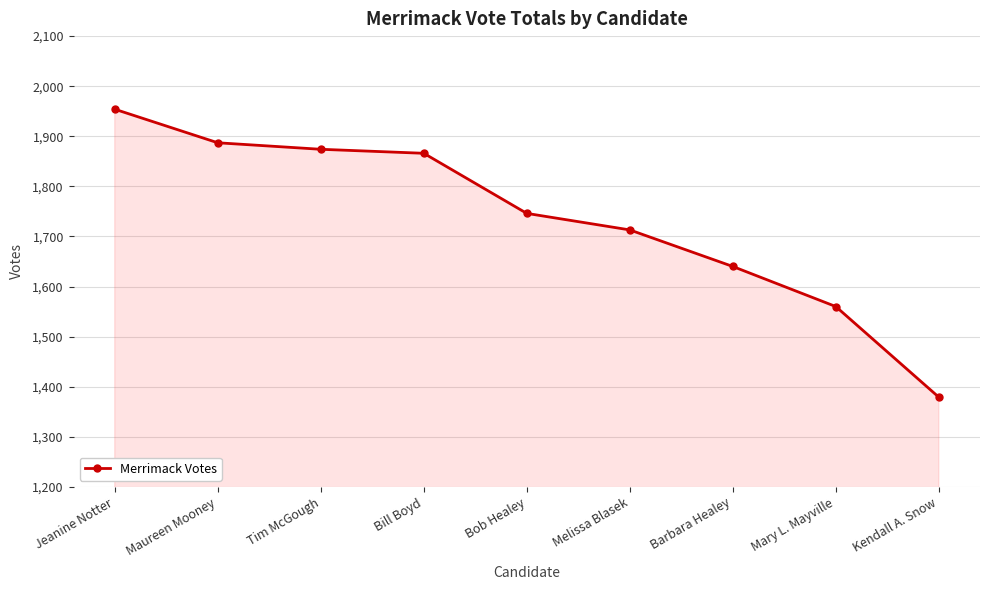

What is the difference between the maximum and minimum values?

575